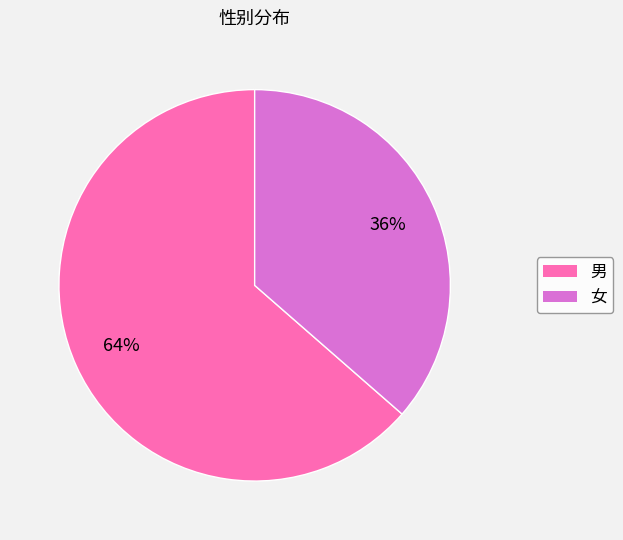

How many slices are in this pie chart?

2